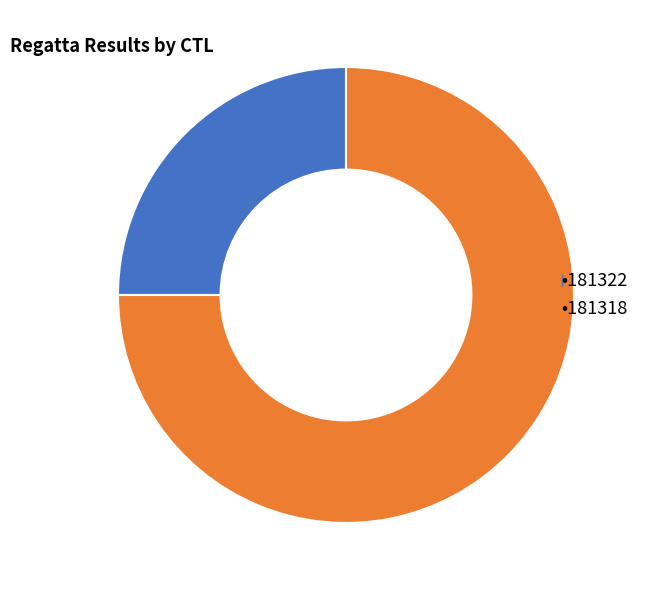

Is there a majority slice in this chart?

Yes